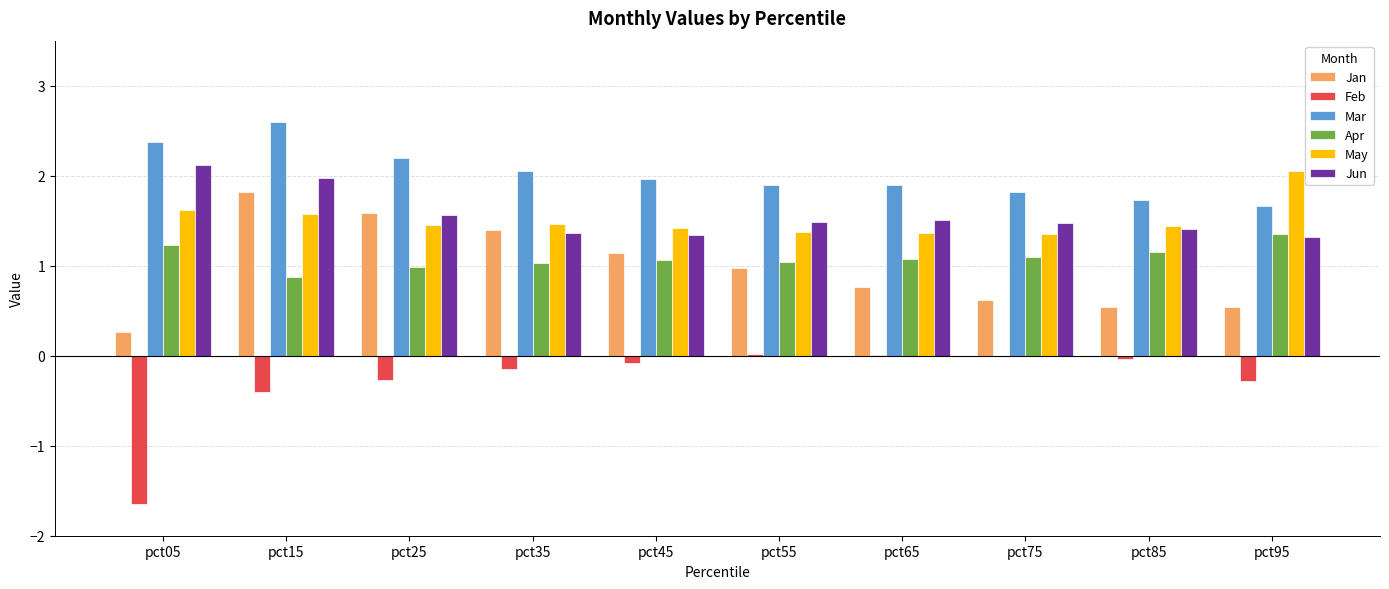

The Feb series shows -0.4 at pct15. True or false?

True